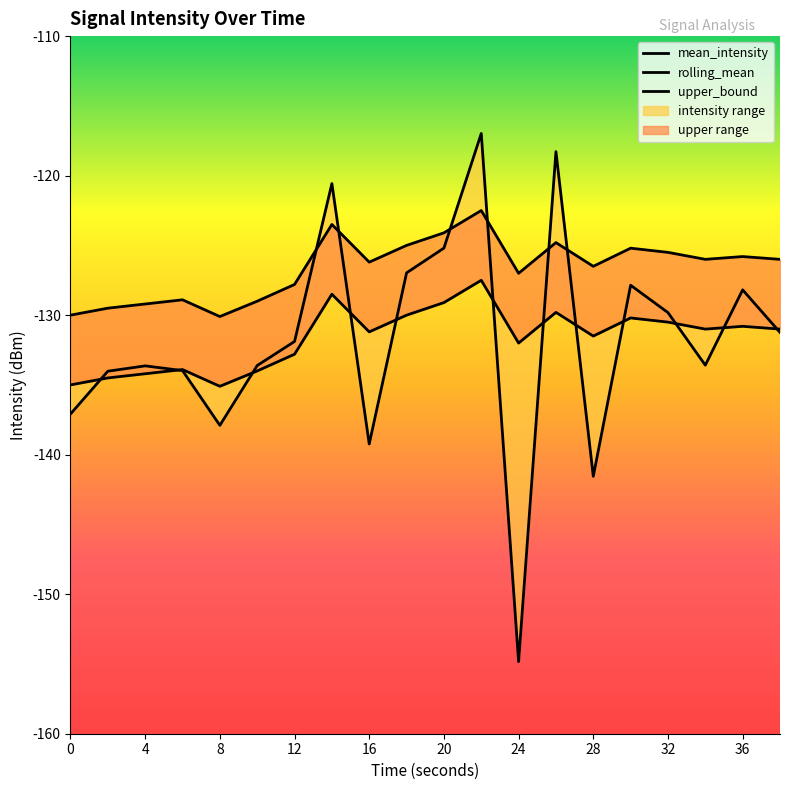

The value of mean_intensity at 19 is -222.8. True or false?

False